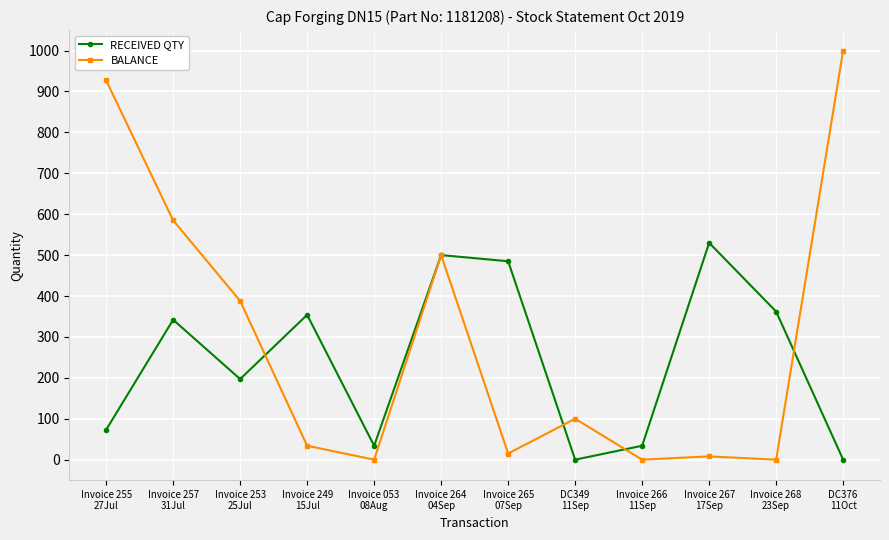

Which series has the largest total across all categories?

BALANCE